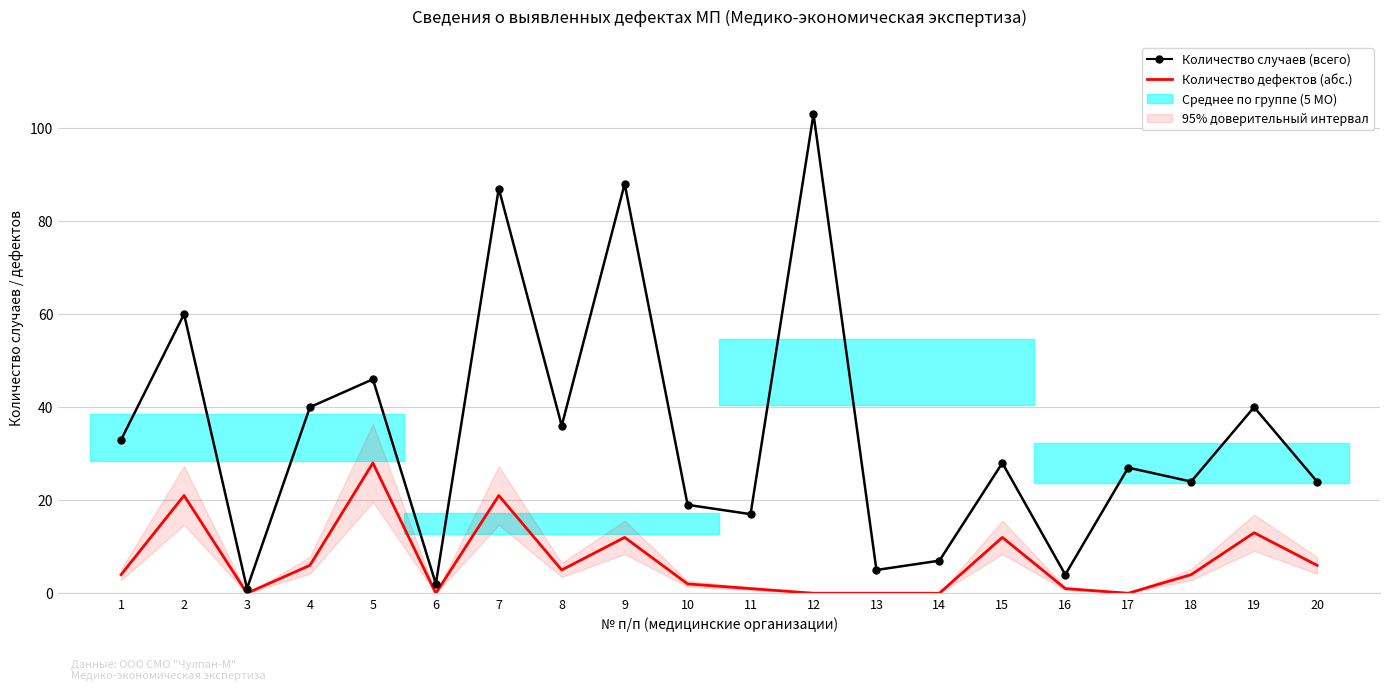

Reading right to left, what are all the values shown in this chart?

Количество случаев (всего): 24	40	24	27	4	28	7	5	103	17	19	88	36	87	2	46	40	1	60	33
Количество дефектов (абс.): 6	13	4	0	1	12	0	0	0	1	2	12	5	21	0	28	6	0	21	4